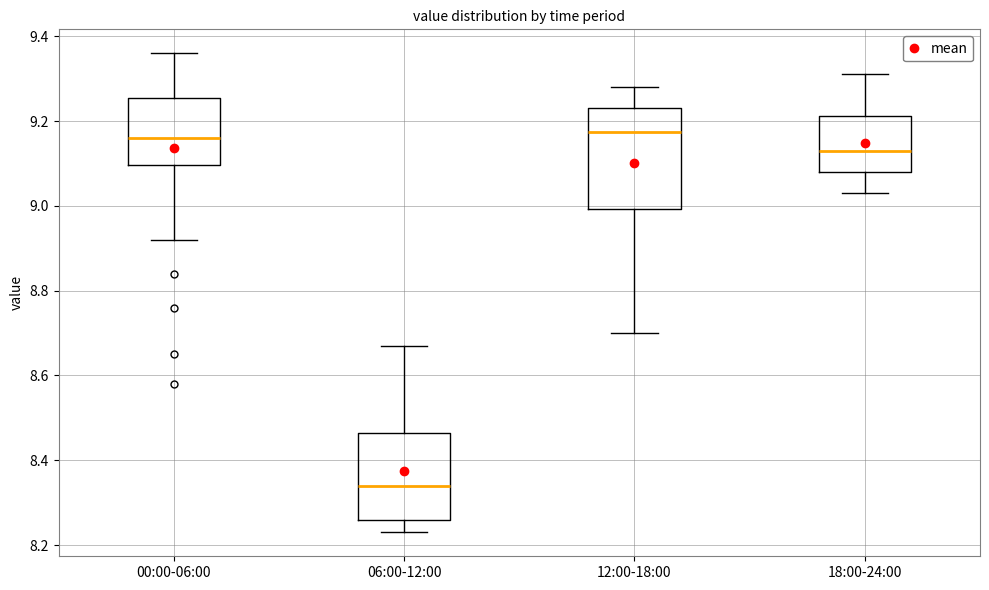

Reading left to right, read every box against the y-axis: the position of its median line, the range the box covers, and the ends of its whiskers. The values are not printed on the chart, so give them approximately, as read against the axis.

00:00-06:00: median 9.16, box 9.10 to 9.26, whiskers 8.92 to 9.36
06:00-12:00: median 8.34, box 8.26 to 8.46, whiskers 8.24 to 8.68
12:00-18:00: median 9.18, box 9.00 to 9.24, whiskers 8.70 to 9.28
18:00-24:00: median 9.14, box 9.08 to 9.22, whiskers 9.04 to 9.32